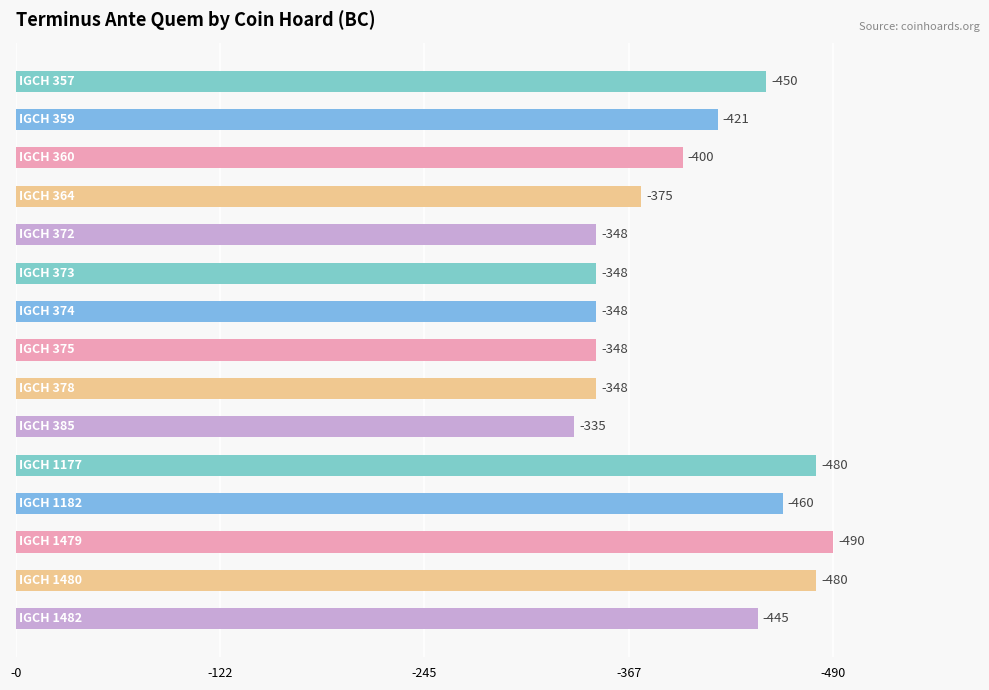

Are the bars grouped side by side (vs. stacked)?

No